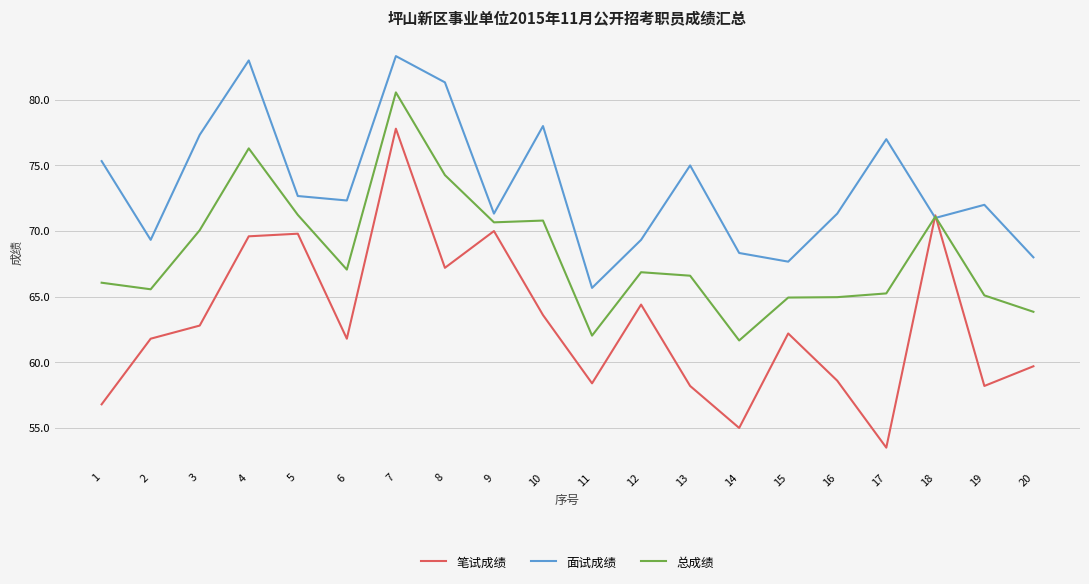

List the series in order of their peak value, highest first.

面试成绩, 总成绩, 笔试成绩